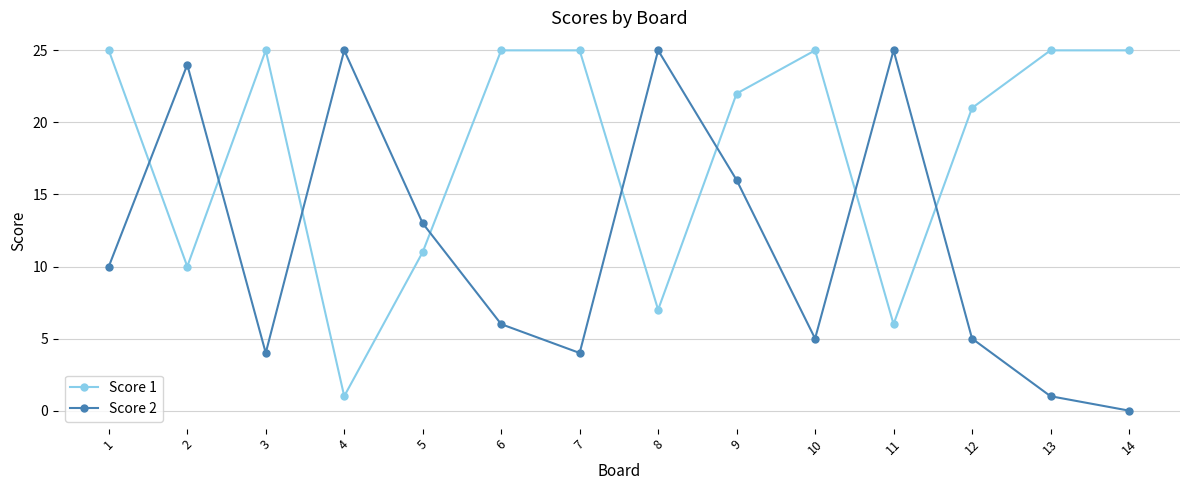

At which category is the sum across all series the highest?

9